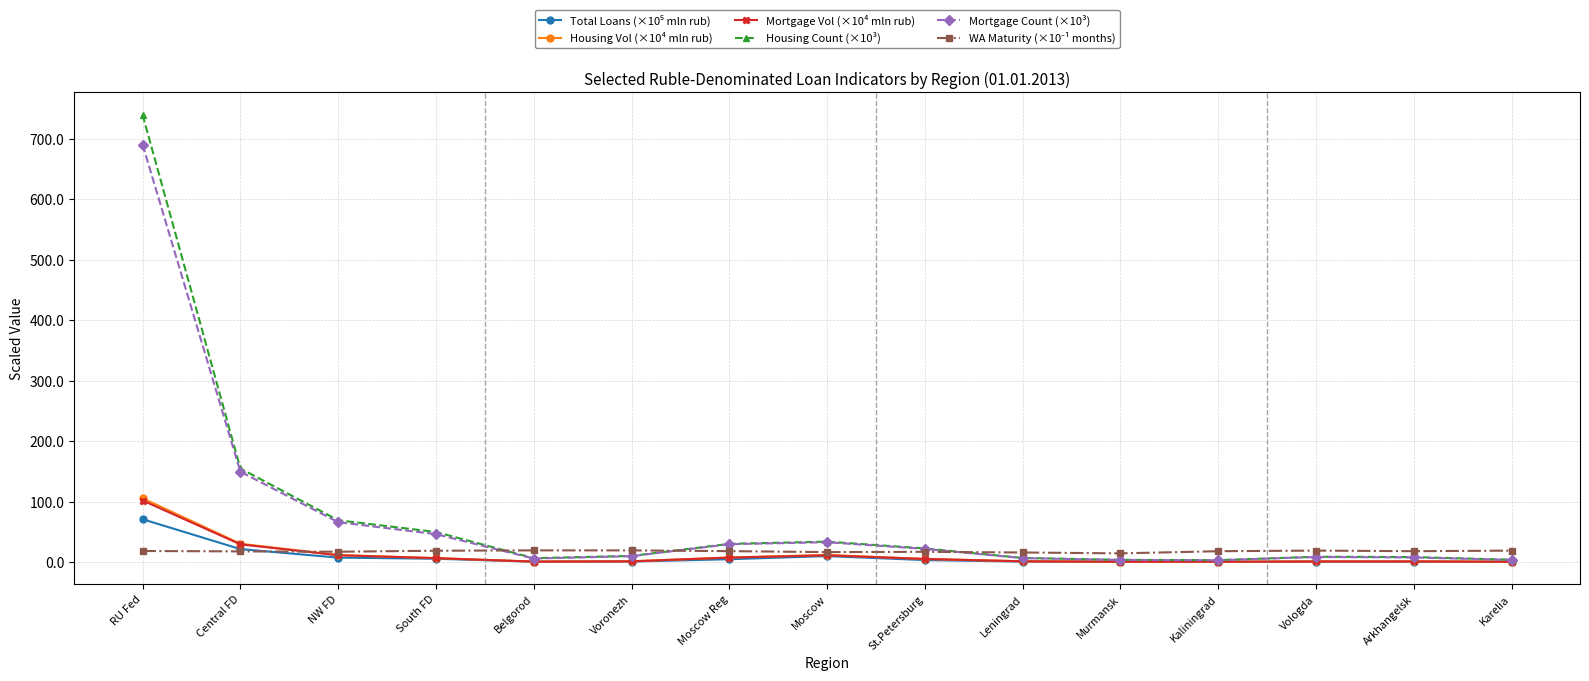

True or false: Housing Count (×10³) has a value of 154.7 at Central FD.

True